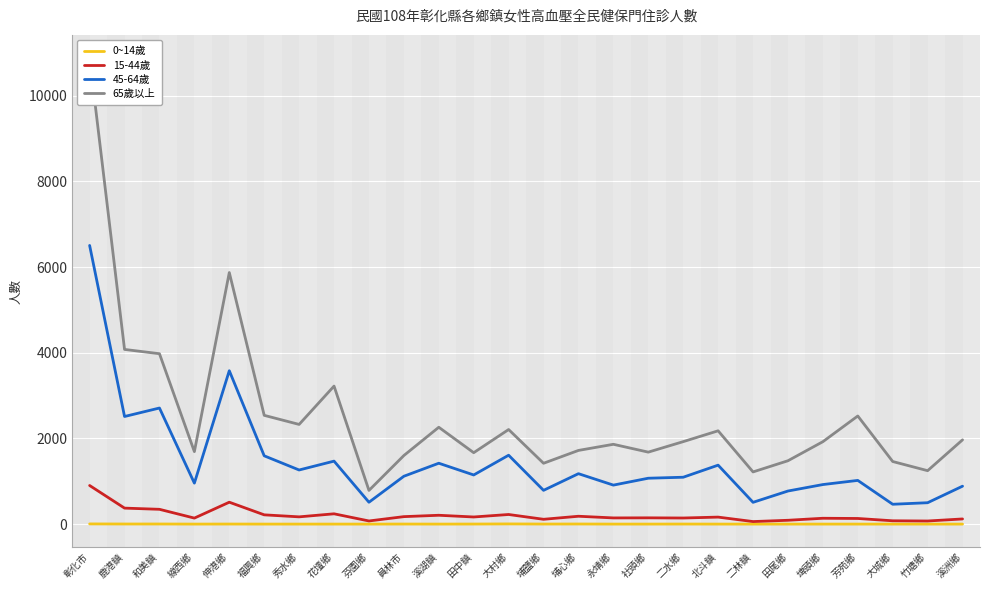

True or false: 45-64歲 and 15-44歲 cross at least once.

False